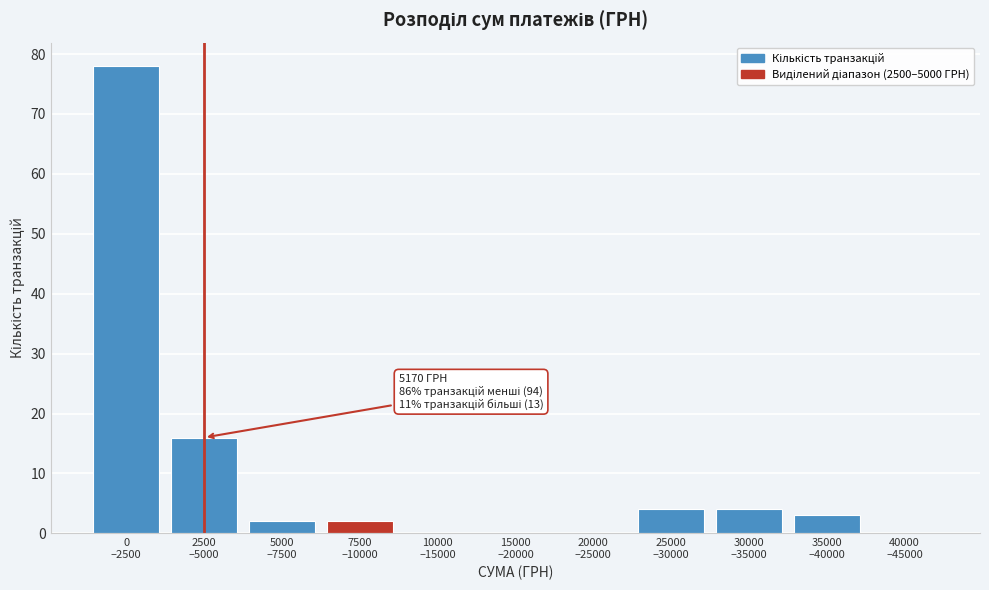

What is the greatest value displayed?

78